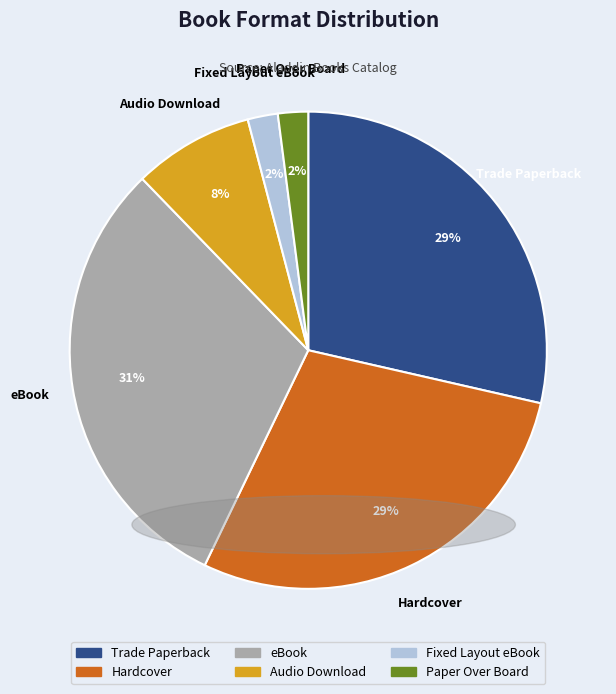

Which category has the biggest portion of the pie?

eBook